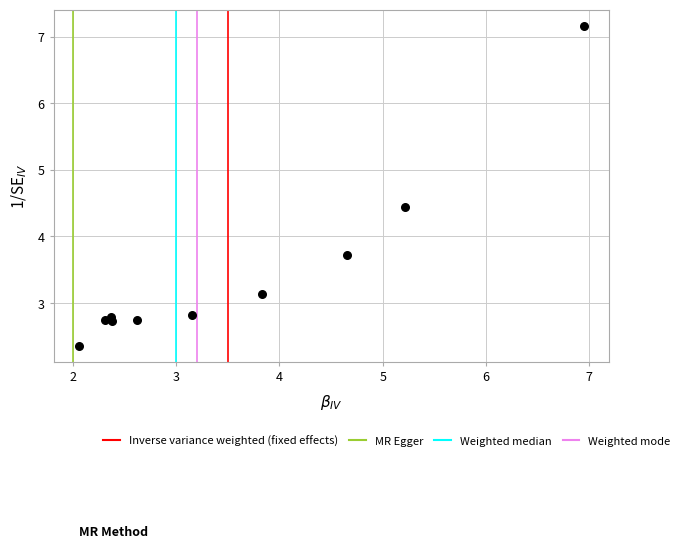

What Y value in the scatter plot is closest to 4?

3.7